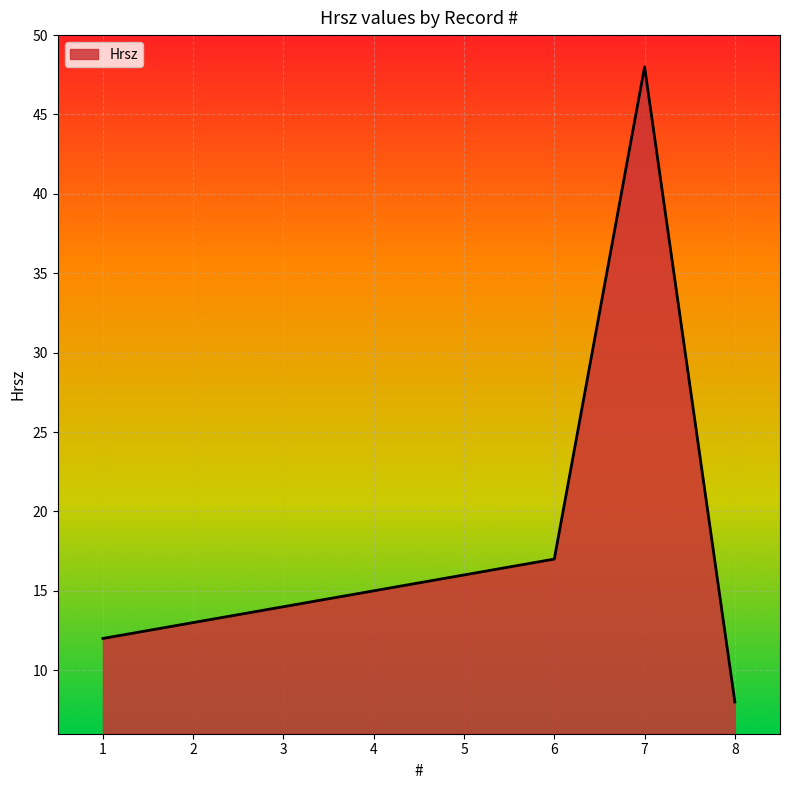

What value does the data have at 4?

15